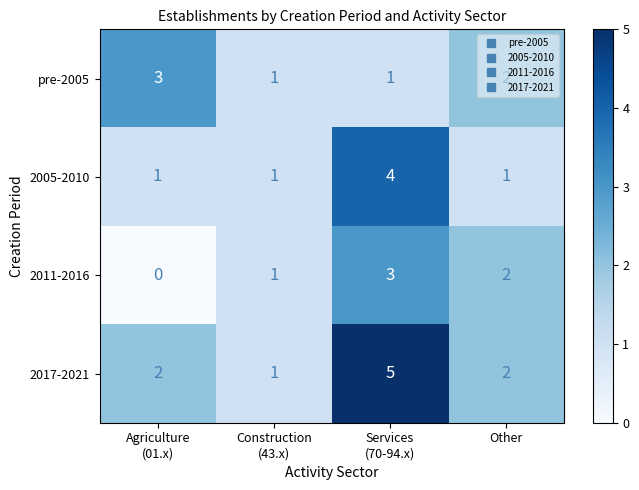

Which series has the largest total across all categories?

2017-2021